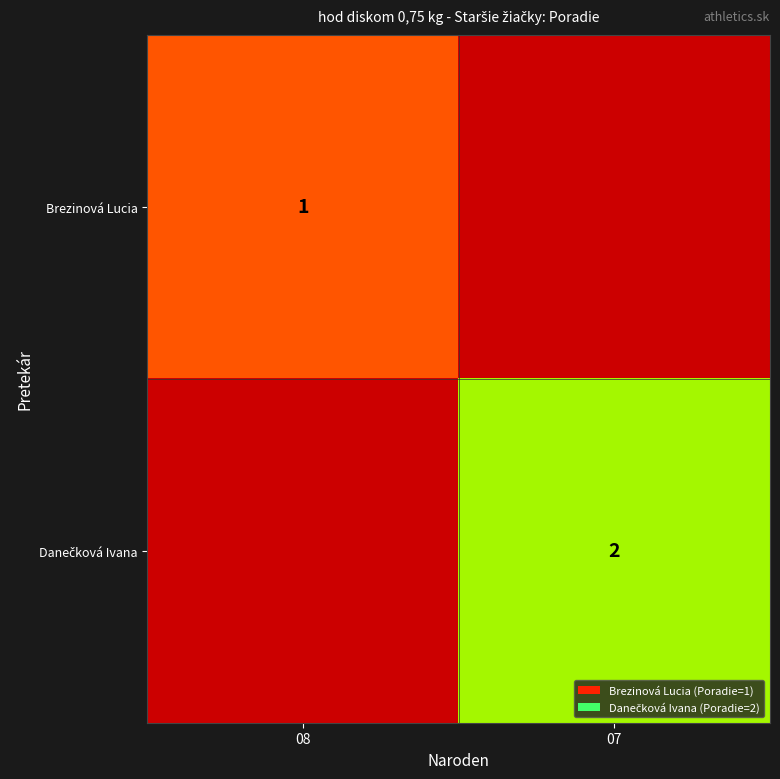

What is the minimum value shown in the chart?

1.0